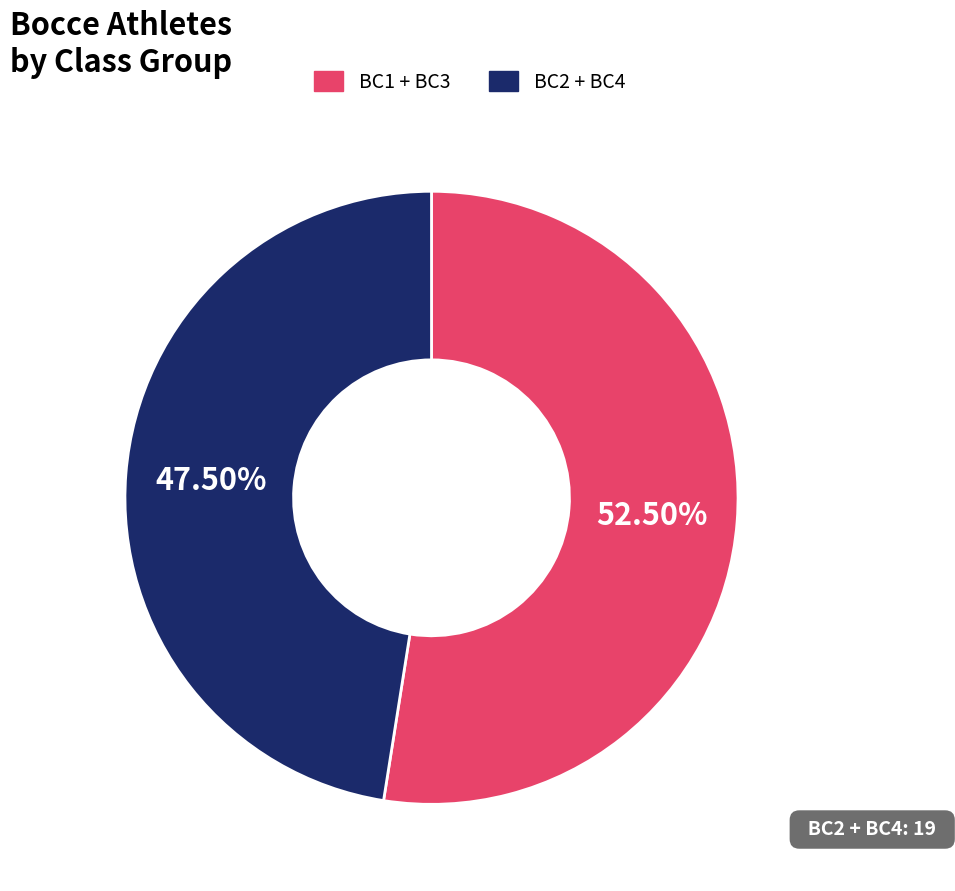

Is there any slice that represents more than half of the pie?

Yes